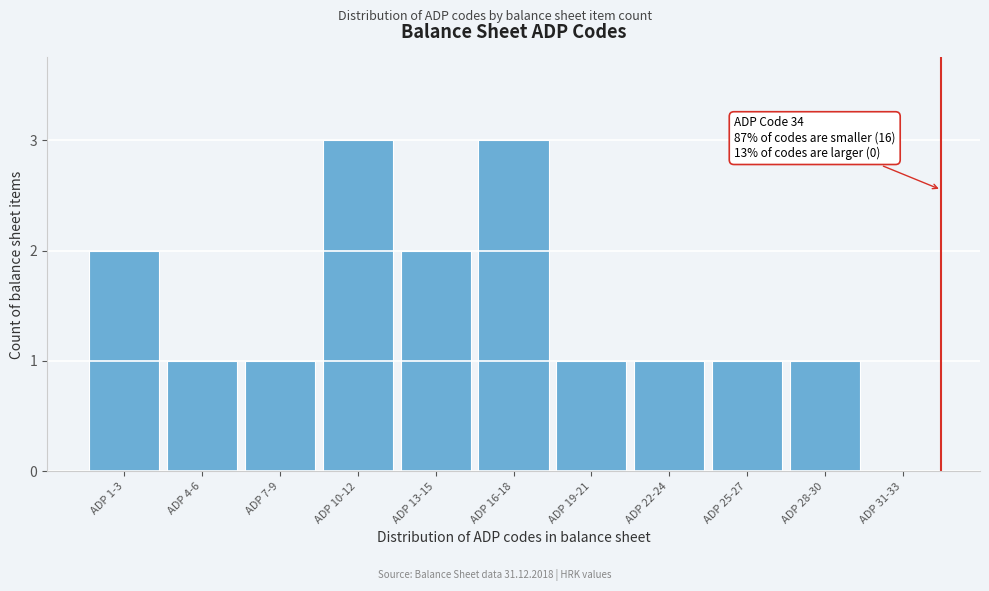

Reading left to right, extract all data points from this chart.

ADP 1-3=2	ADP 4-6=1	ADP 7-9=1	ADP 10-12=3	ADP 13-15=2	ADP 16-18=3	ADP 19-21=1	ADP 22-24=1	ADP 25-27=1	ADP 28-30=1	ADP 31-33=0